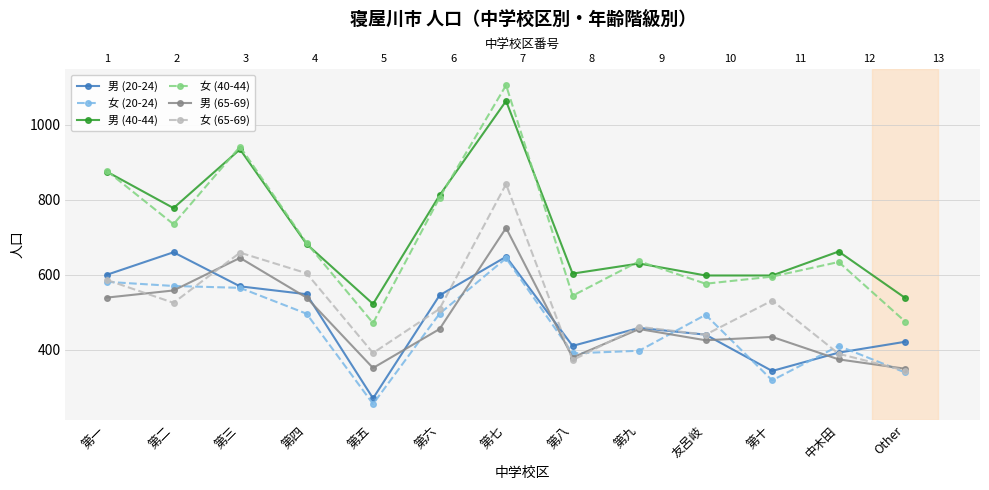

Reading right to left, list all the values displayed in this chart.

男 (20-24): Other=421	中木田=392	第十=343	友呂岐=440	第九=458	第八=410	第七=648	第六=545	第五=270	第四=548	第三=569	第二=660	第一=600
女 (20-24): Other=339	中木田=410	第十=318	友呂岐=493	第九=397	第八=390	第七=644	第六=496	第五=255	第四=496	第三=565	第二=570	第一=581
男 (40-44): Other=538	中木田=662	第十=598	友呂岐=598	第九=630	第八=603	第七=1064	第六=812	第五=522	第四=682	第三=935	第二=778	第一=875
女 (40-44): Other=475	中木田=634	第十=595	友呂岐=576	第九=636	第八=544	第七=1106	第六=806	第五=471	第四=685	第三=942	第二=735	第一=877
男 (65-69): Other=349	中木田=374	第十=434	友呂岐=425	第九=455	第八=379	第七=725	第六=455	第五=351	第四=539	第三=645	第二=558	第一=539
女 (65-69): Other=344	中木田=389	第十=531	友呂岐=440	第九=461	第八=372	第七=842	第六=509	第五=391	第四=604	第三=659	第二=525	第一=586